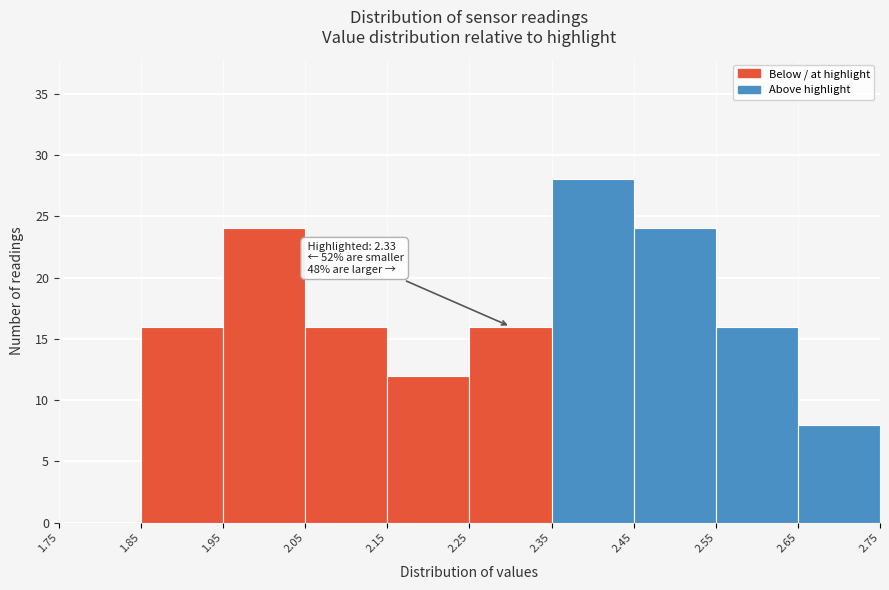

Which range on the x-axis has the tallest bar?

2.35 to 2.45